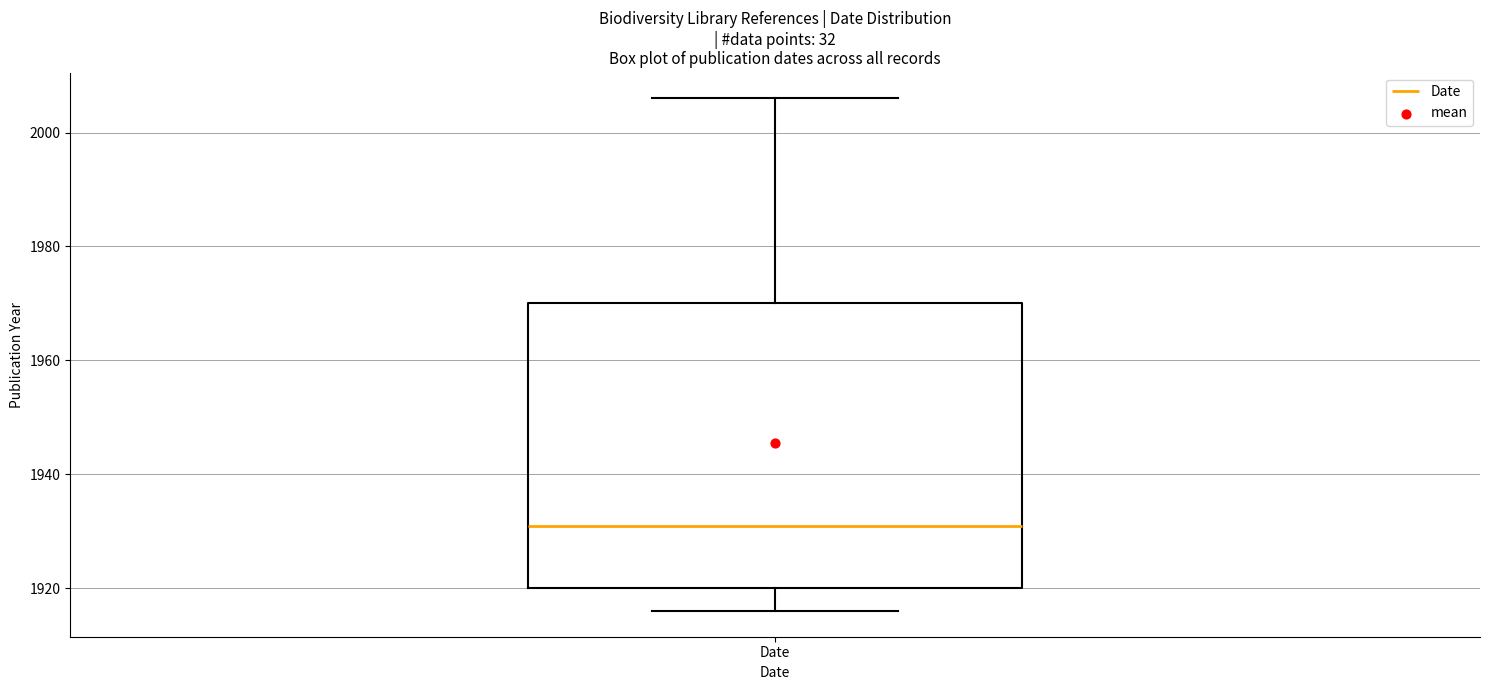

Read this box plot against the y-axis: the position of the median line, the range covered by the box, and the ends of both whiskers. The values are not printed on the chart, so give them approximately, as read against the axis.

median 1932, box 1920 to 1970, whiskers 1916 to 2006